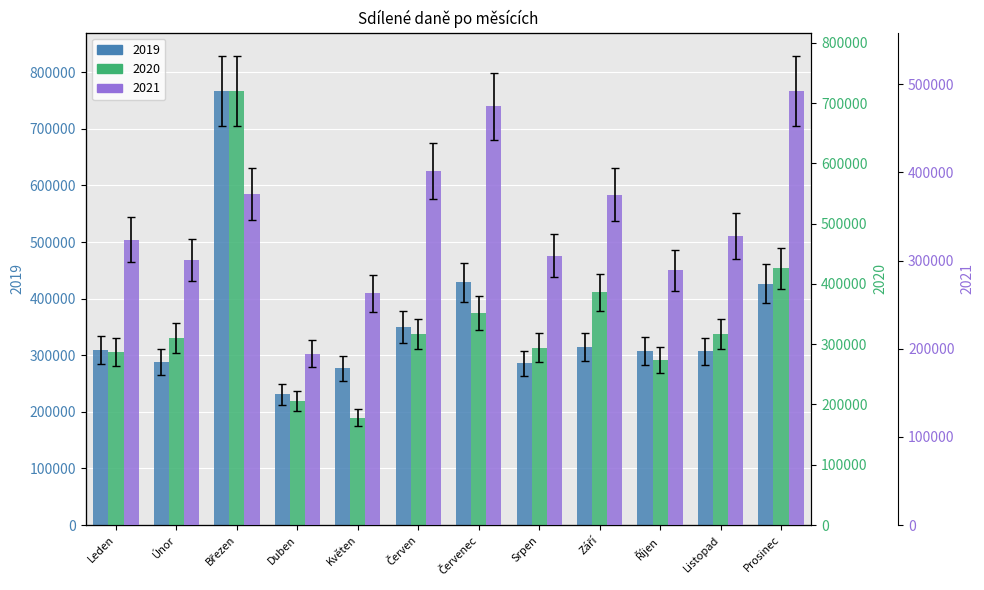

List the series in order of their peak value, highest first.

2019, 2020, 2021